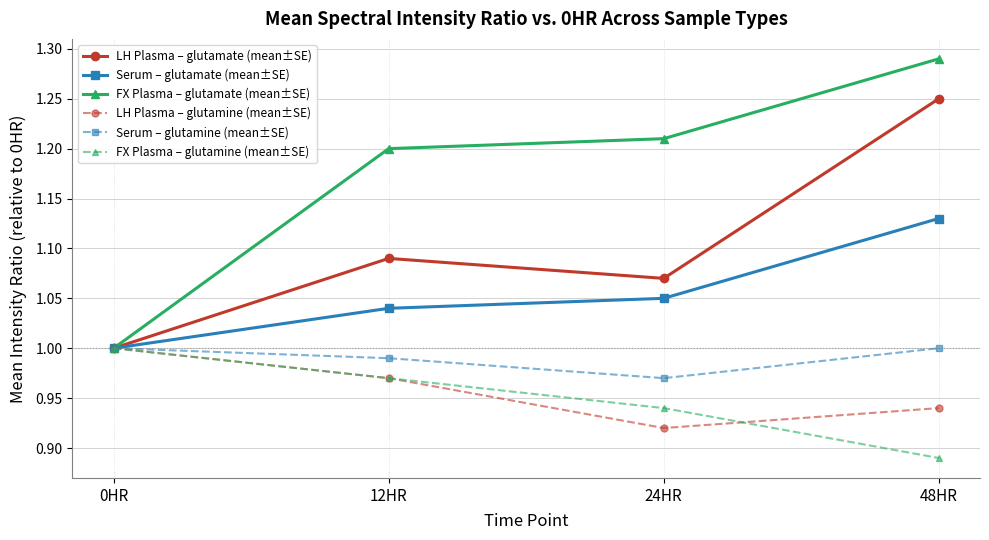

At which label does FX Plasma – glutamine (mean±SE) reach its minimum?

48HR